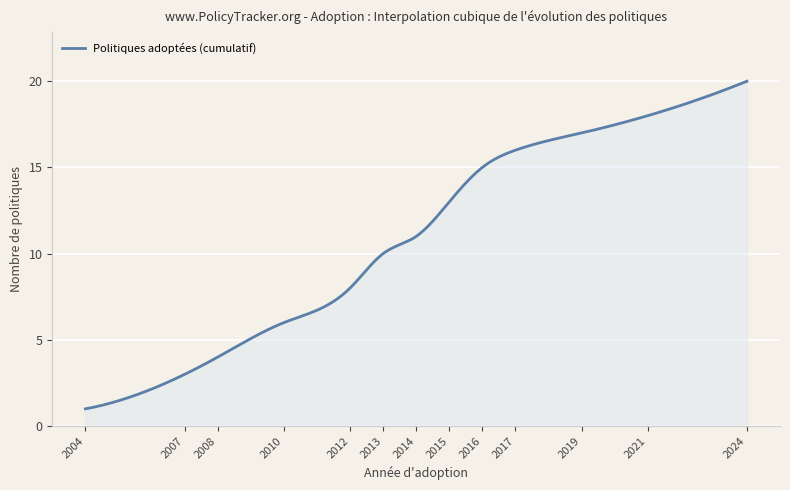

What is the smallest value displayed?

1.0